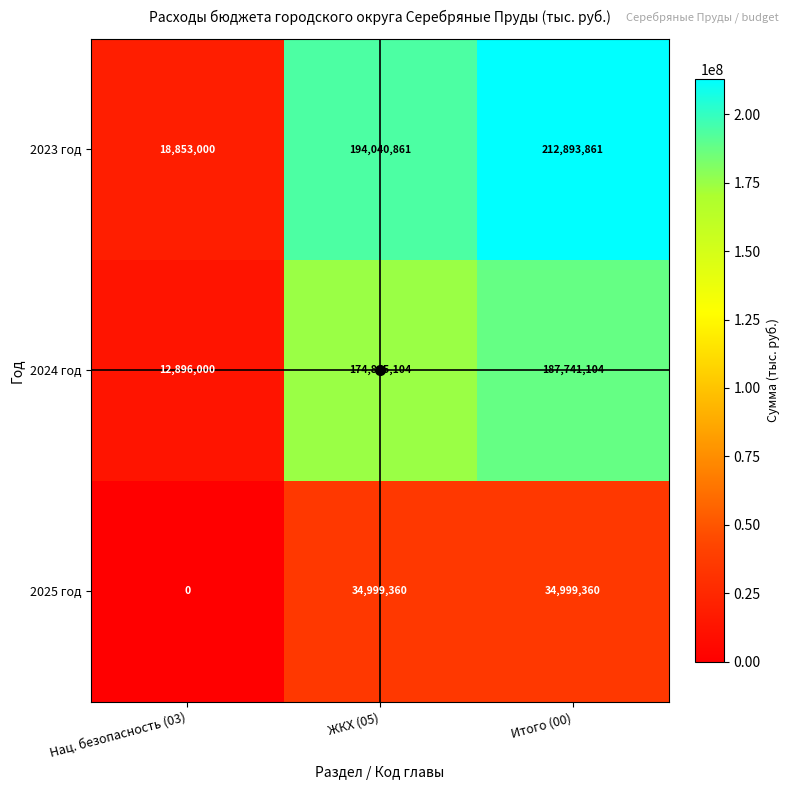

Rank the series by their maximum value, from lowest to highest.

2025 год, 2024 год, 2023 год